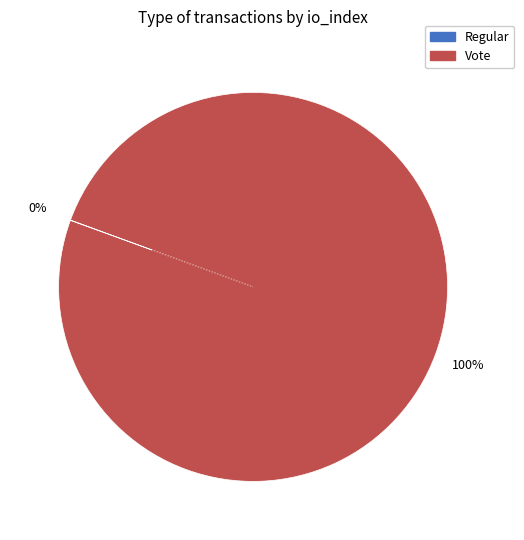

The Vote slice represents 94% of the pie. True or false?

False